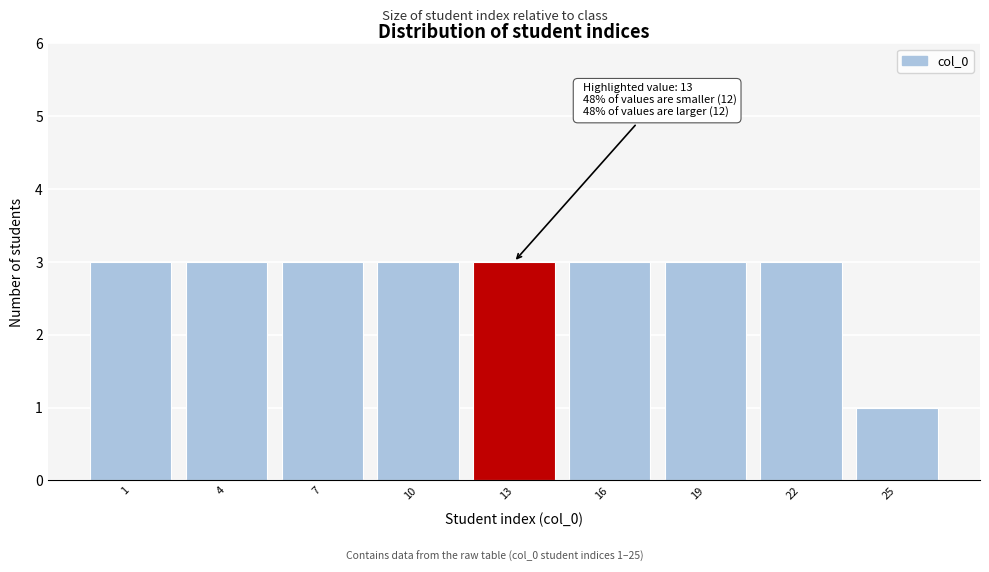

Reading left to right, list all the values displayed in this chart.

1=3	4=3	7=3	10=3	13=3	16=3	19=3	22=3	25=1